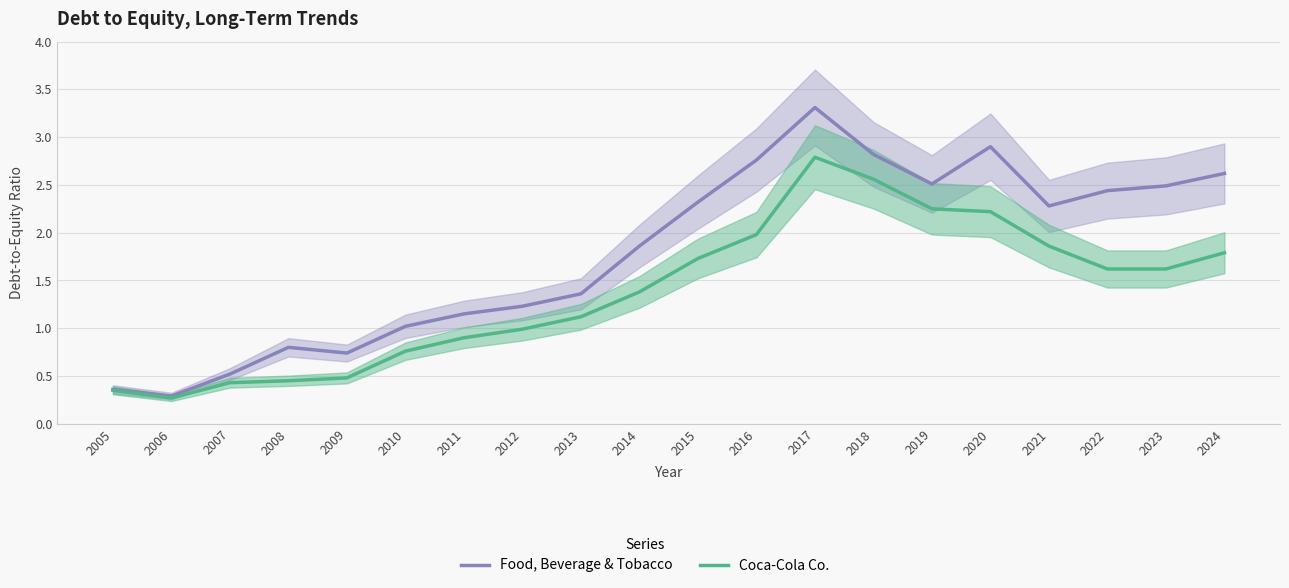

True or false: Coca-Cola Co. has a value of 0.4 at 2007.

True